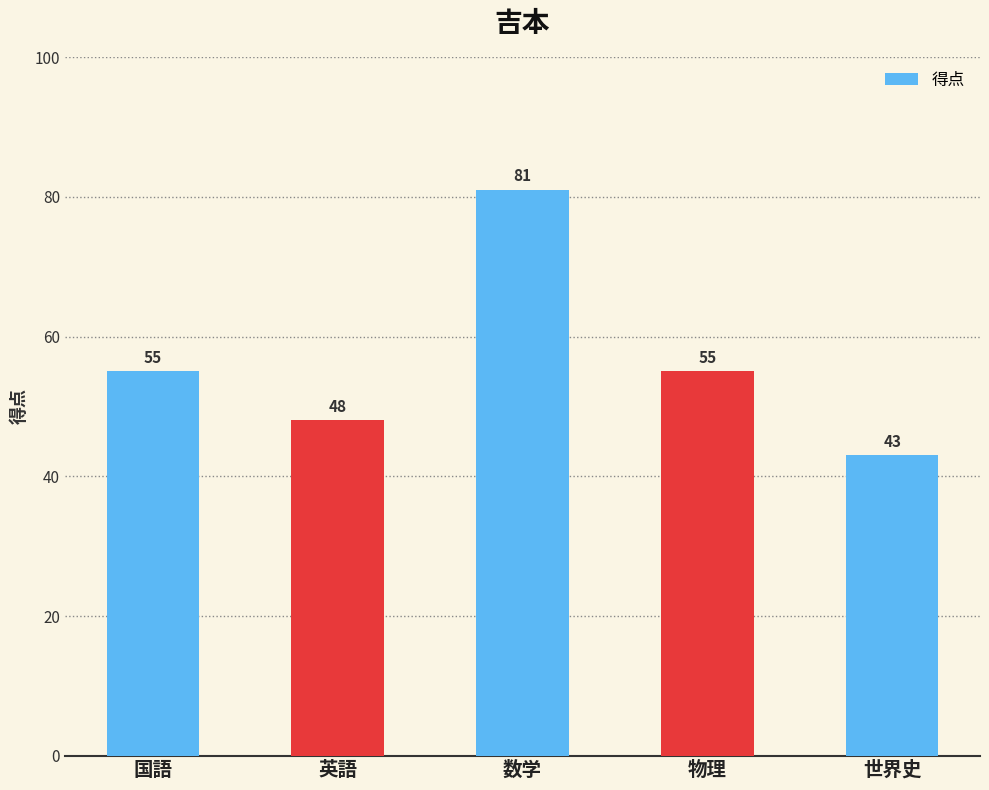

What is the average value?

56